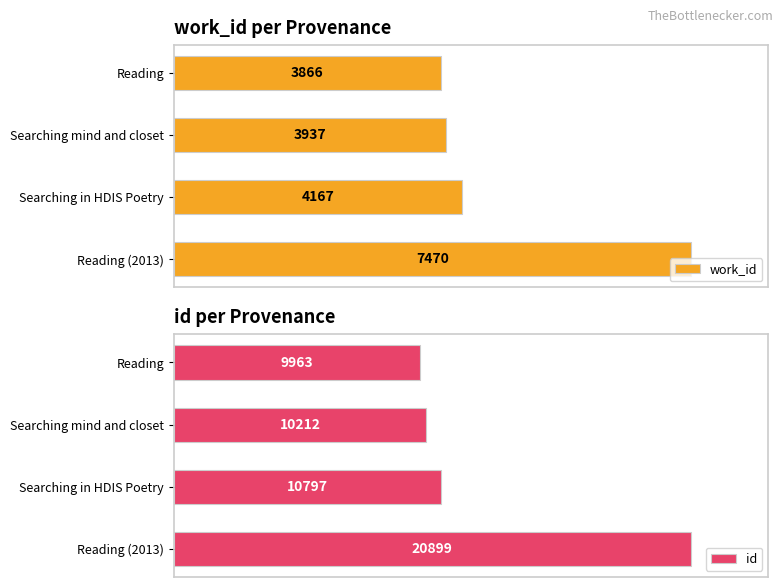

Reading left to right, what are all the values shown in this chart?

work_id: 3866	3937	4167	7470
id: 9963	10212	10797	20899